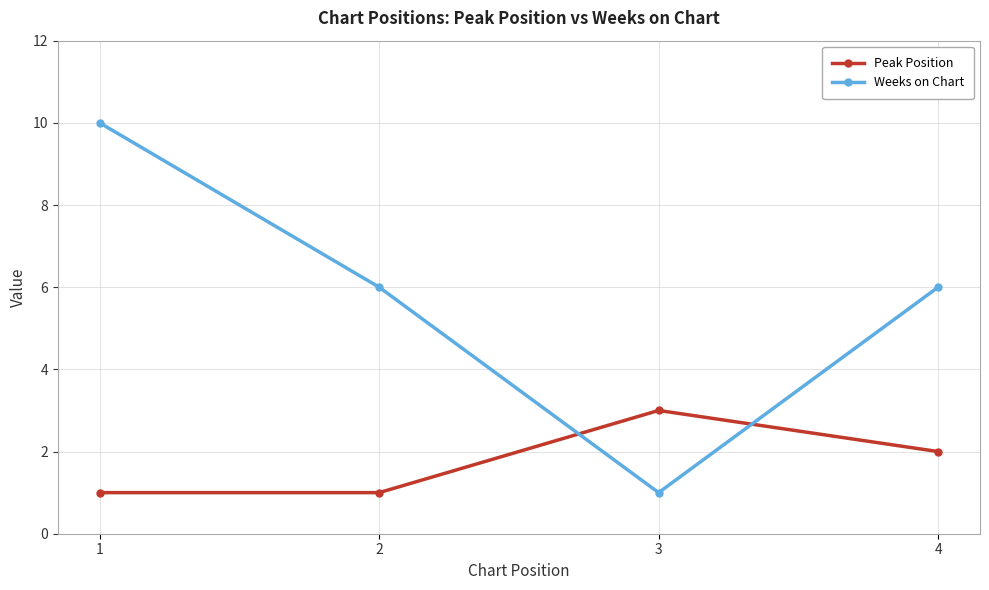

What is the average value of the Weeks on Chart series?

6